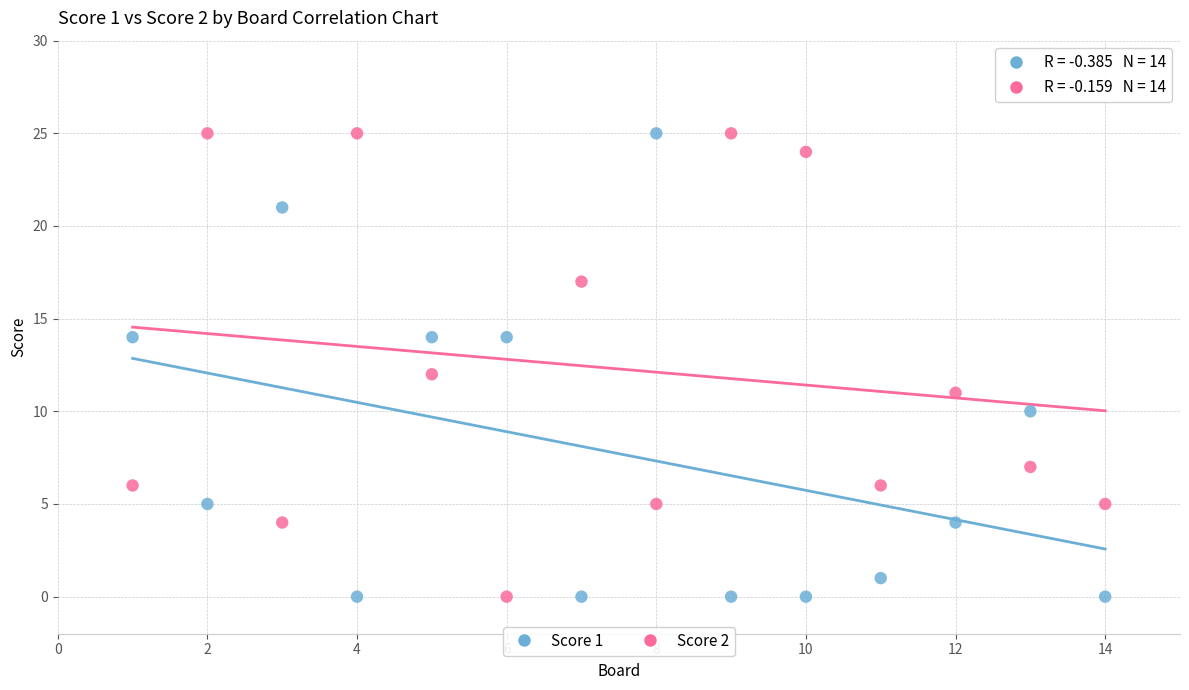

Across all data points, what is the range of Y values (max minus min)?

25